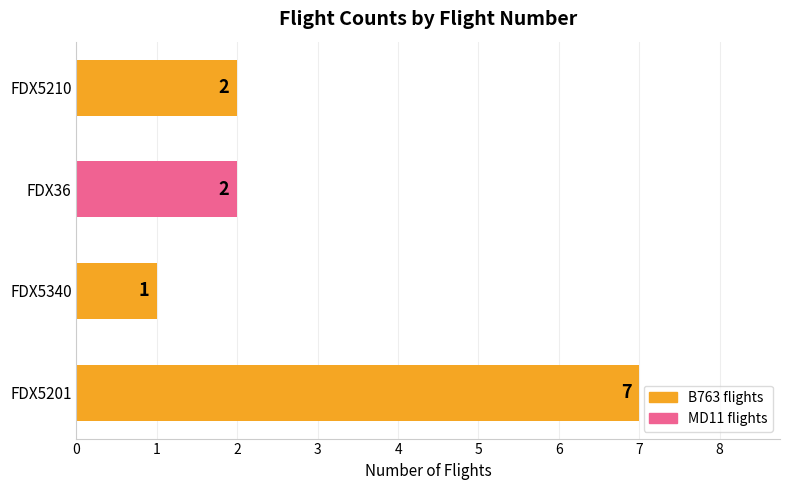

How many values are below 2?

1